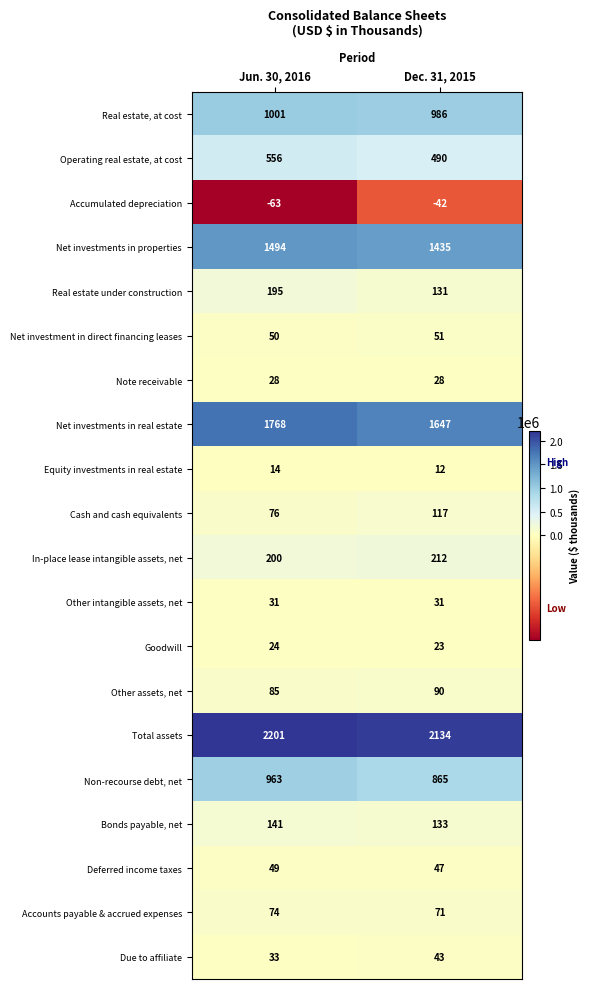

How many data points does each series have?

2